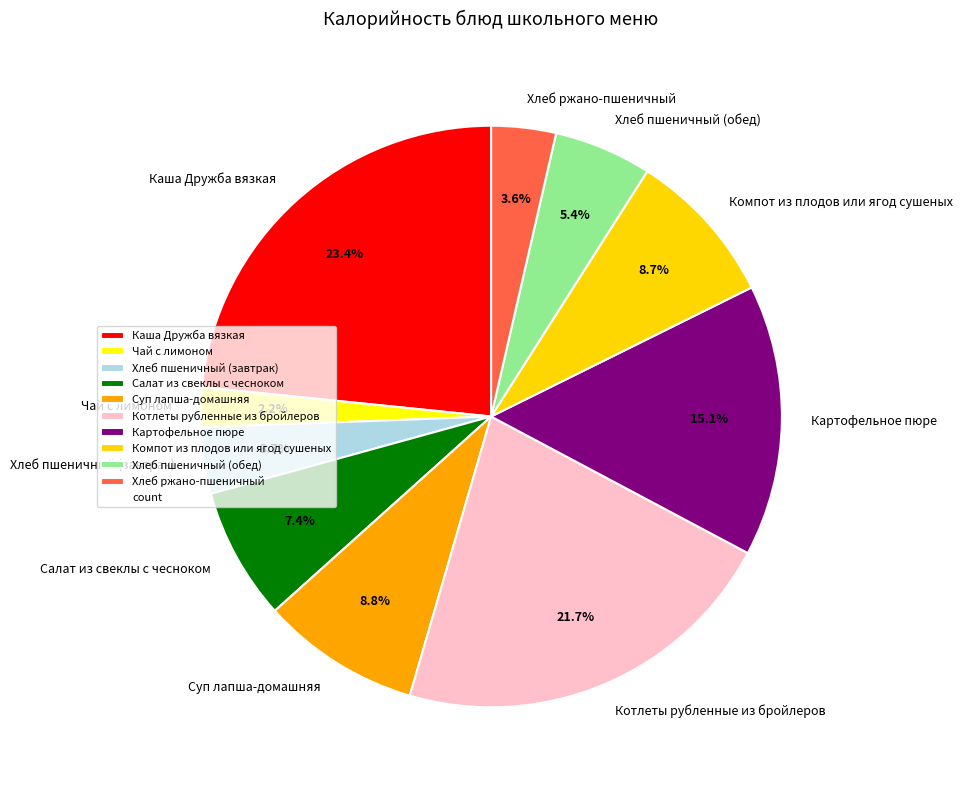

Is it true that Суп лапша-домашняя is 9% of the pie?

True